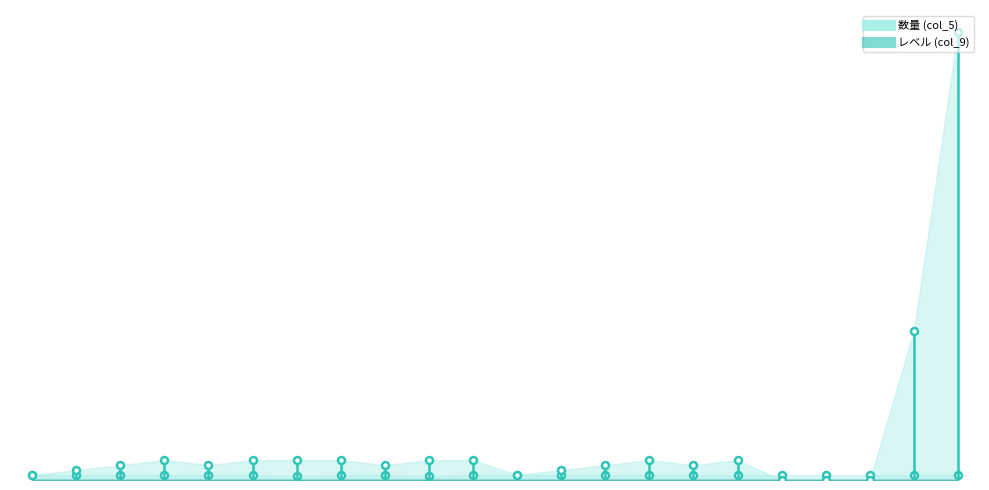

What value does the 数量 (col_5) series have at 12?

1.0